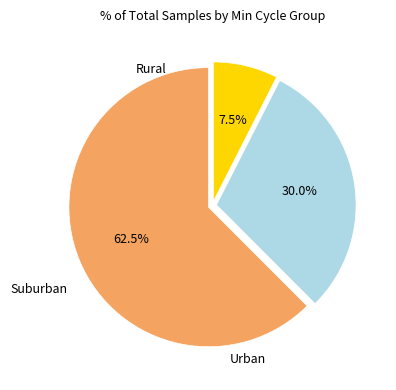

Does any single category account for the majority?

Yes